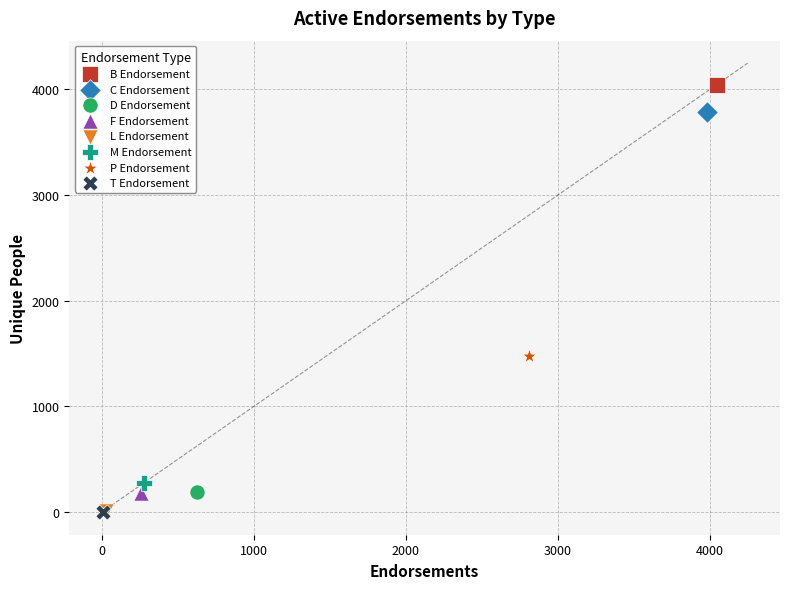

Which series contains the highest Y value?

B Endorsement